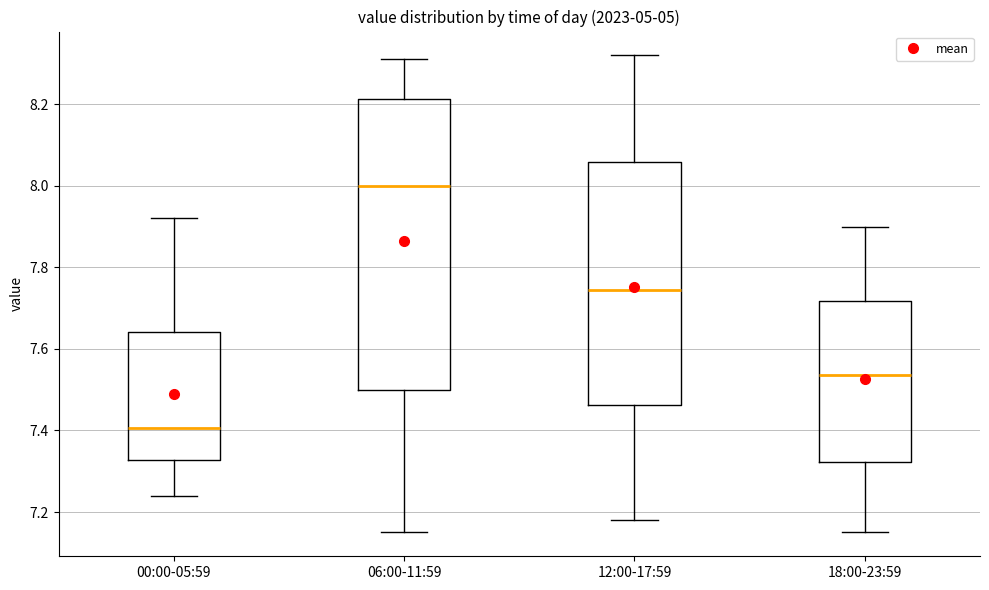

Where is the upper edge of the box for 18:00-23:59 on the y-axis? The values are not printed on the chart, so give them approximately, as read against the axis.

7.72